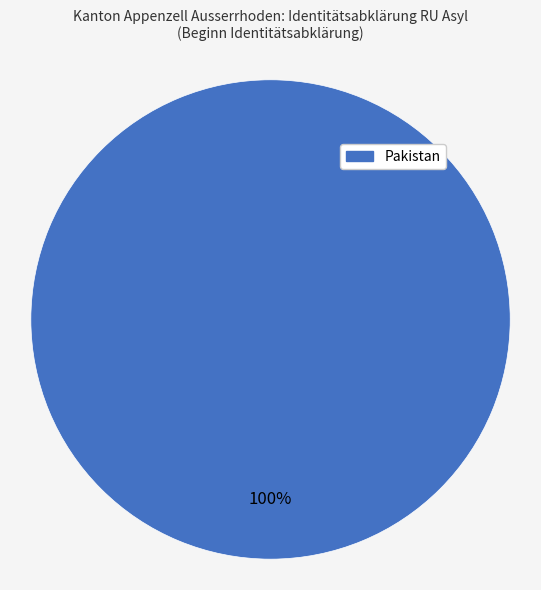

Does any single category account for the majority?

Yes